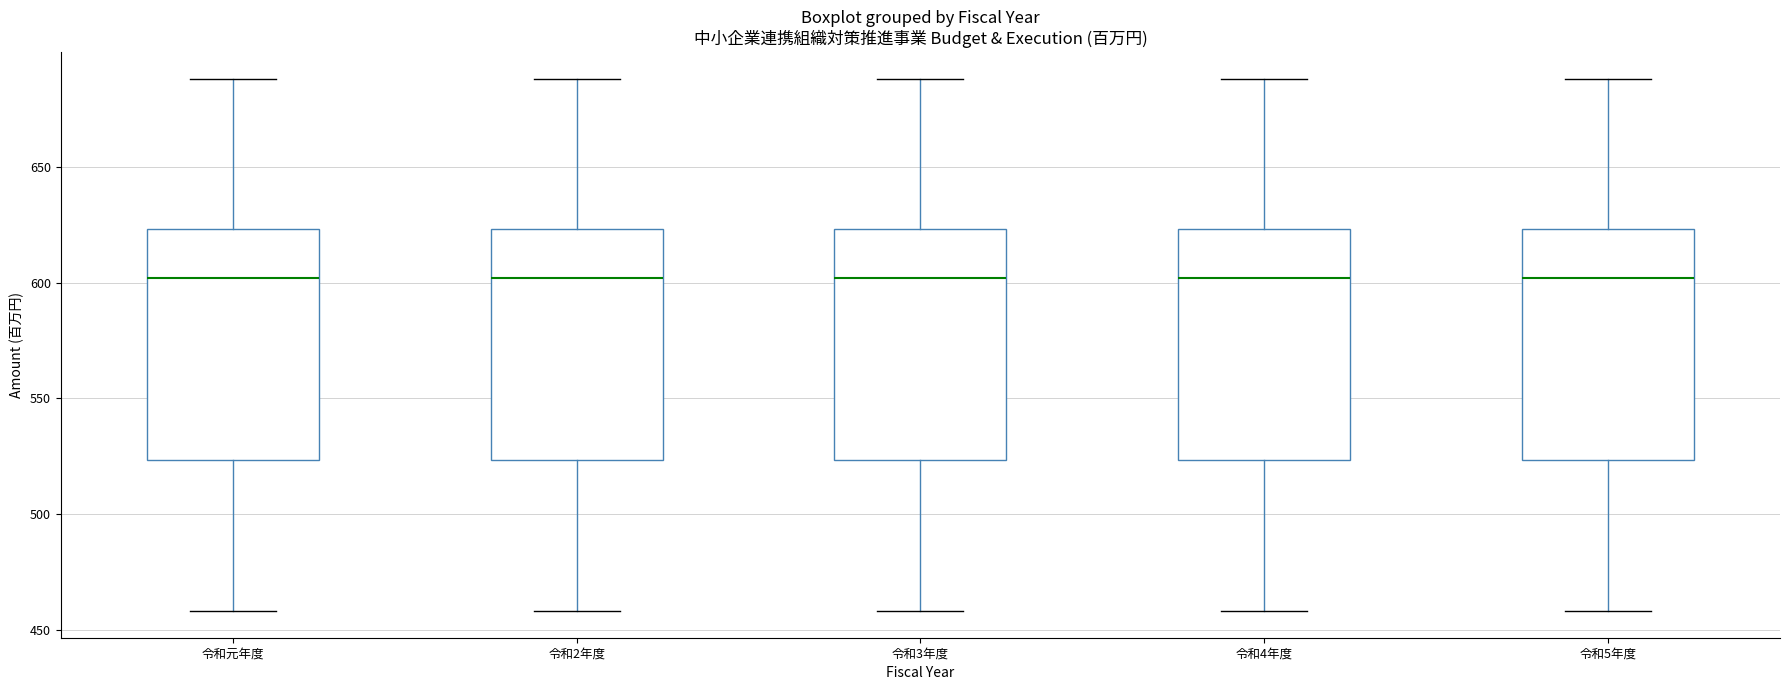

Where does the median line of the box for 令和4年度 sit on the y-axis? The values are not printed on the chart, so give them approximately, as read against the axis.

600